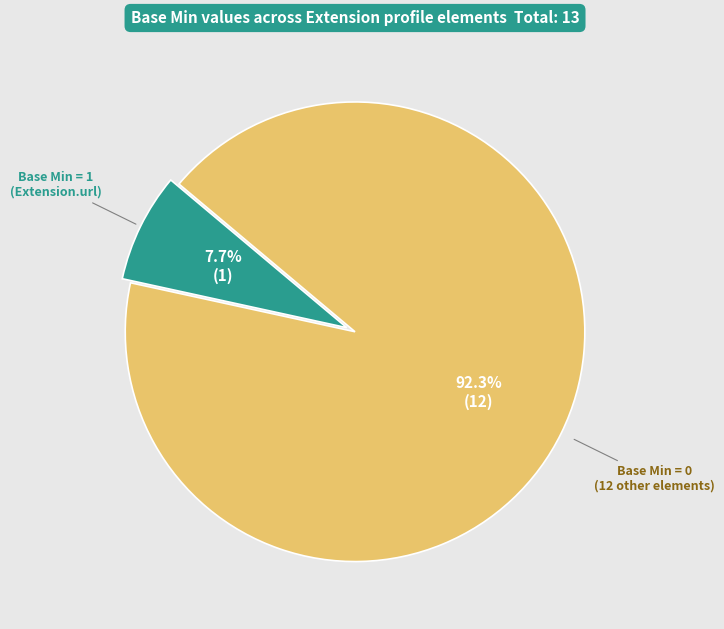

Is there any slice that represents more than half of the pie?

Yes